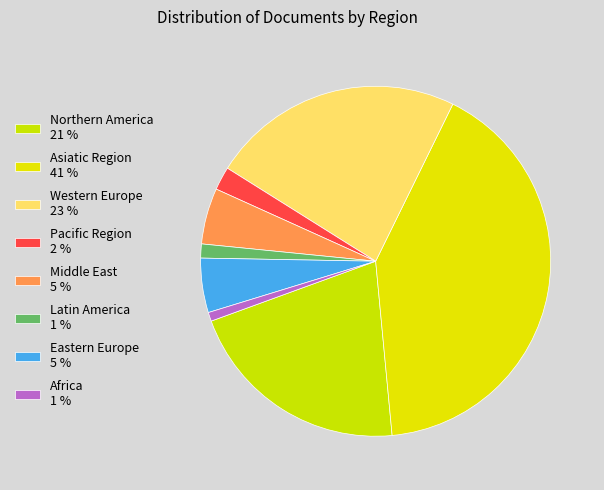

How many slices are in this pie chart?

8